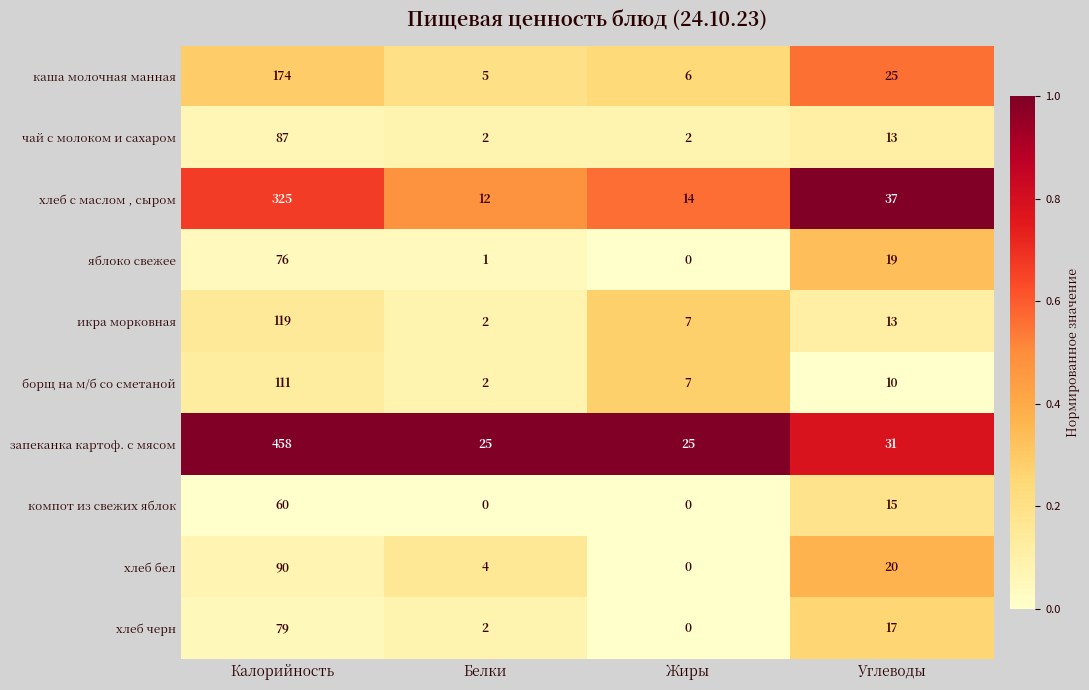

What is the difference between the хлеб черн values at Белки and Калорийность?

77